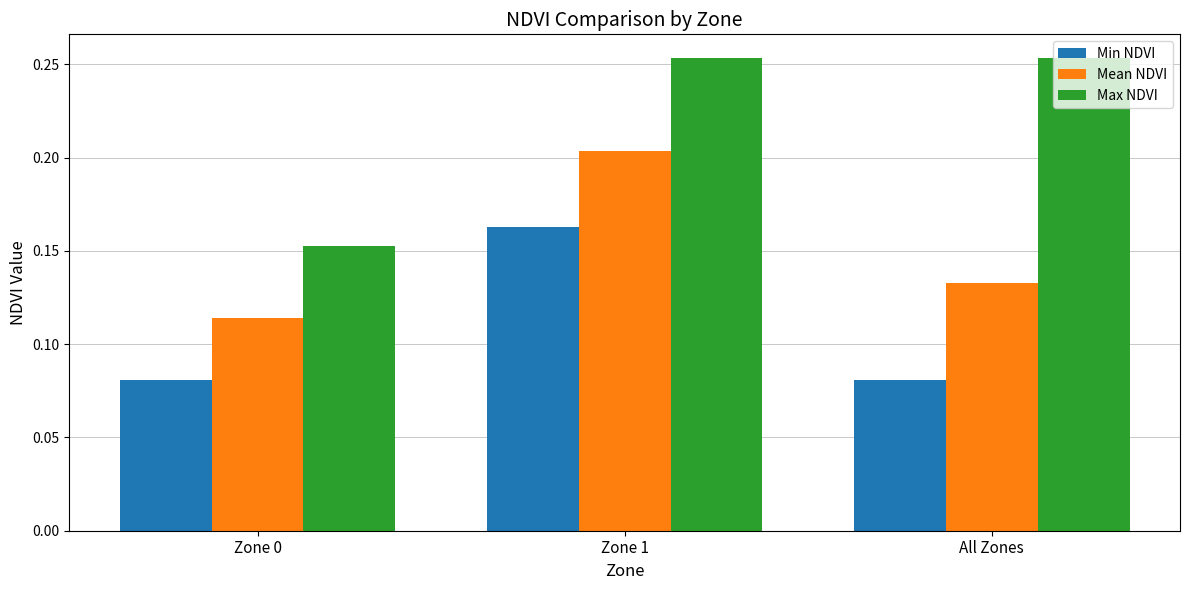

What is the total value across all series at All Zones?

0.5